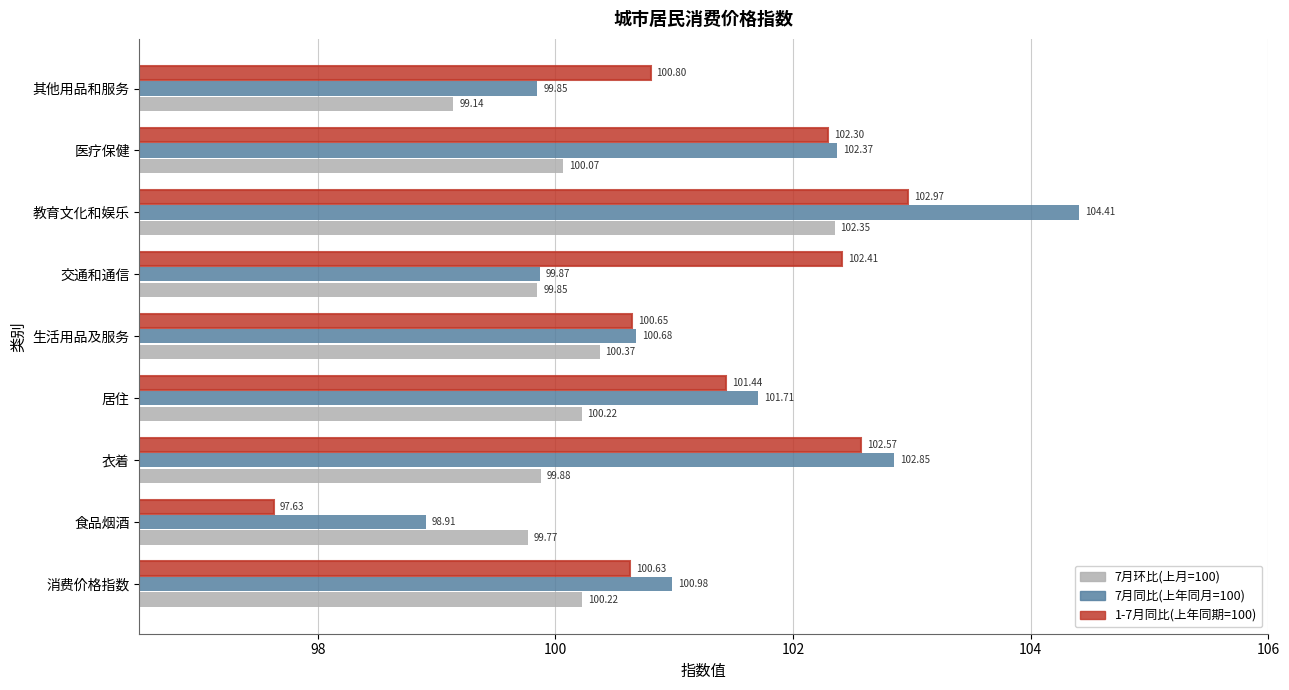

What is the average value of the 7月环比(上月=100) series?

100.2